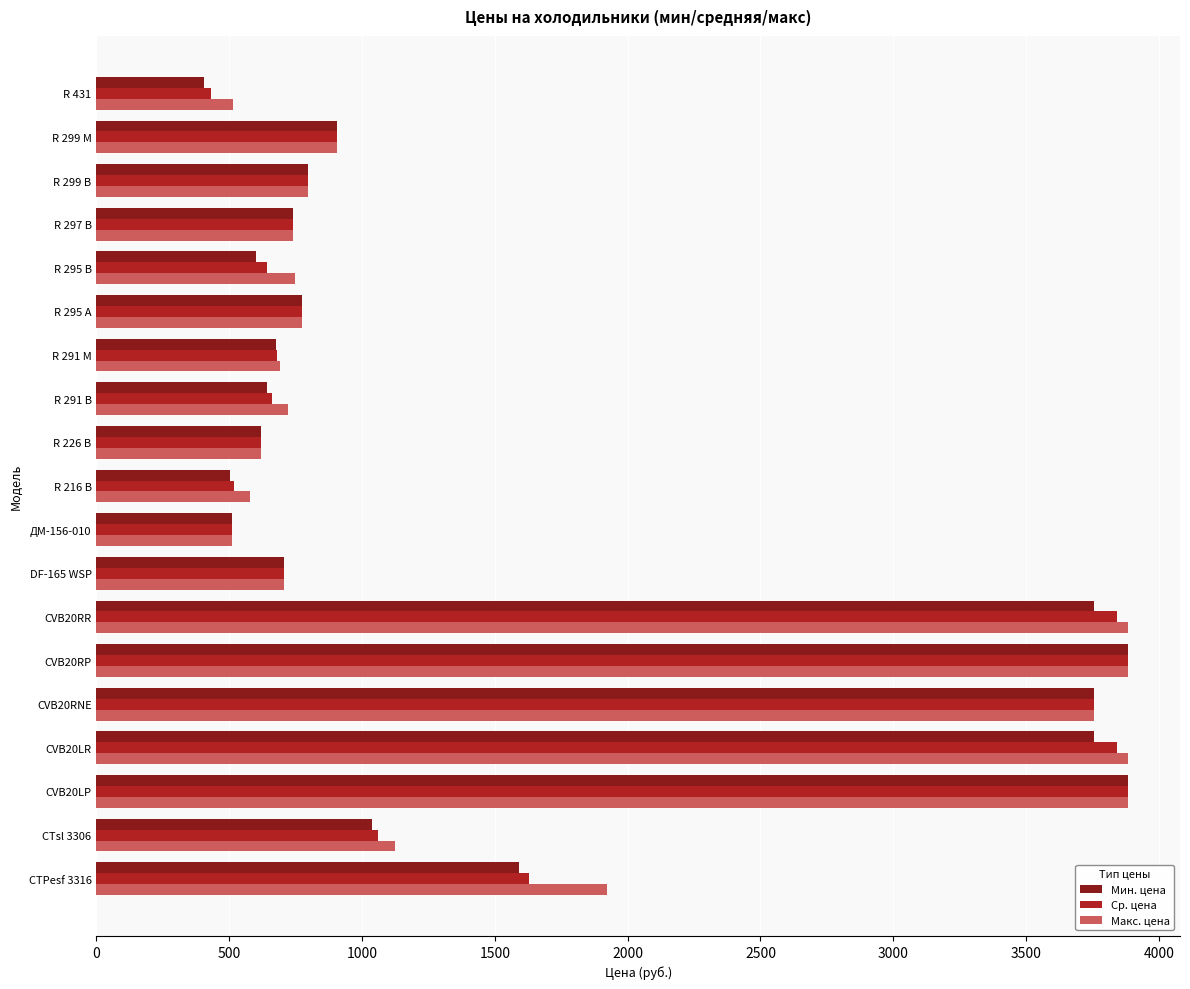

What is the smallest value displayed?

406.0